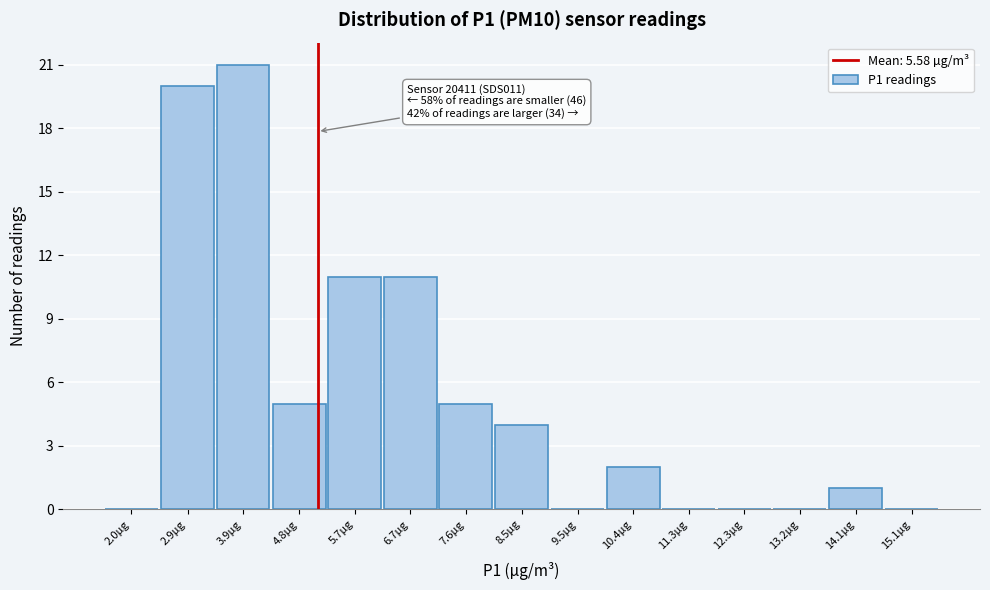

Reading left to right, transcribe all the data shown in this chart.

2.0µg=0	2.9µg=20	3.9µg=21	4.8µg=5	5.7µg=11	6.7µg=11	7.6µg=5	8.5µg=4	9.5µg=0	10.4µg=2	11.3µg=0	12.3µg=0	13.2µg=0	14.1µg=1	15.1µg=0